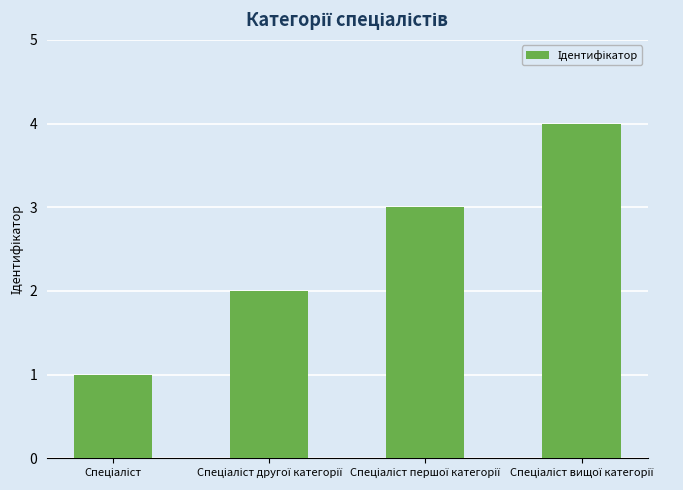

Reading left to right, transcribe all the data shown in this chart.

1	2	3	4